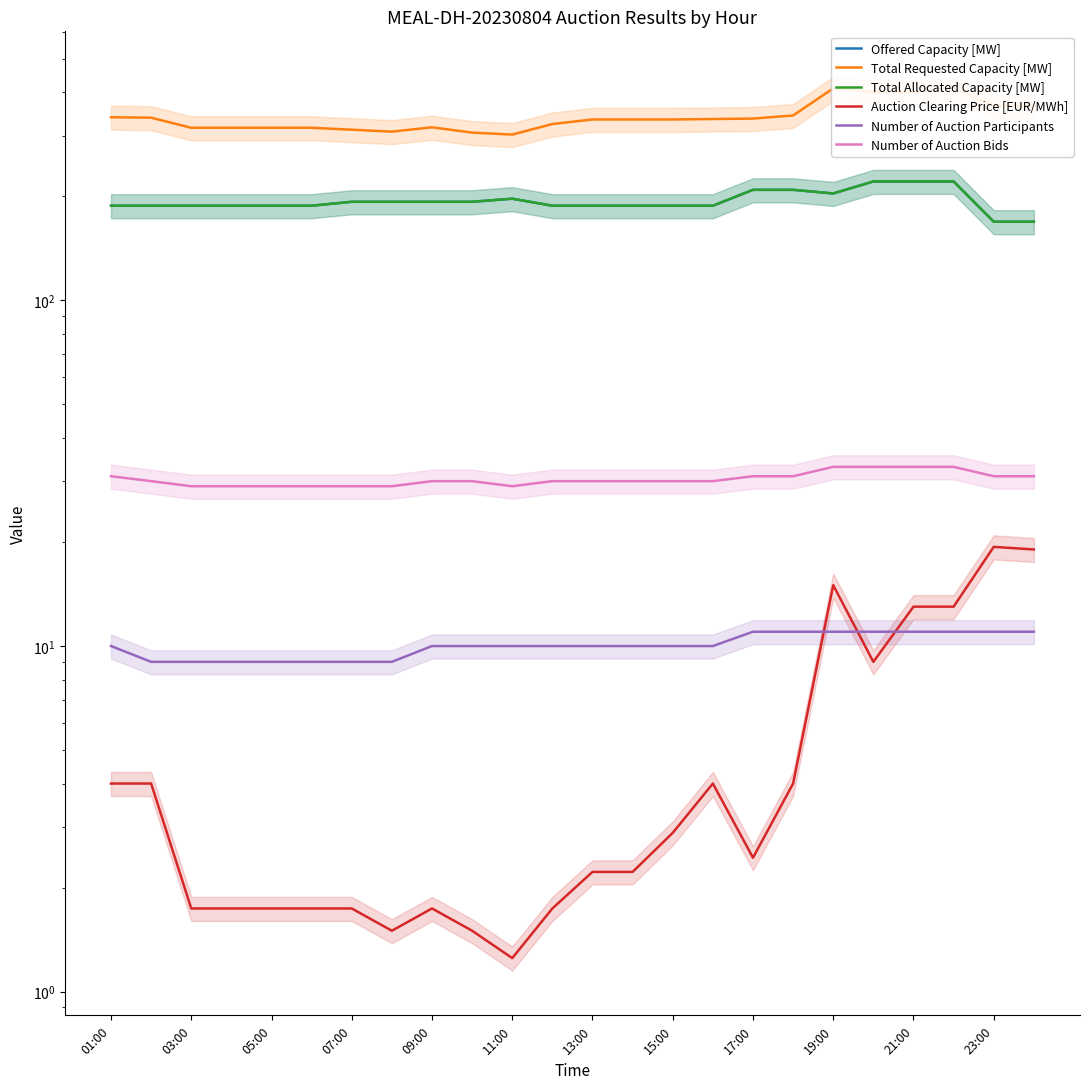

What is the maximum value shown in the chart?

413.0